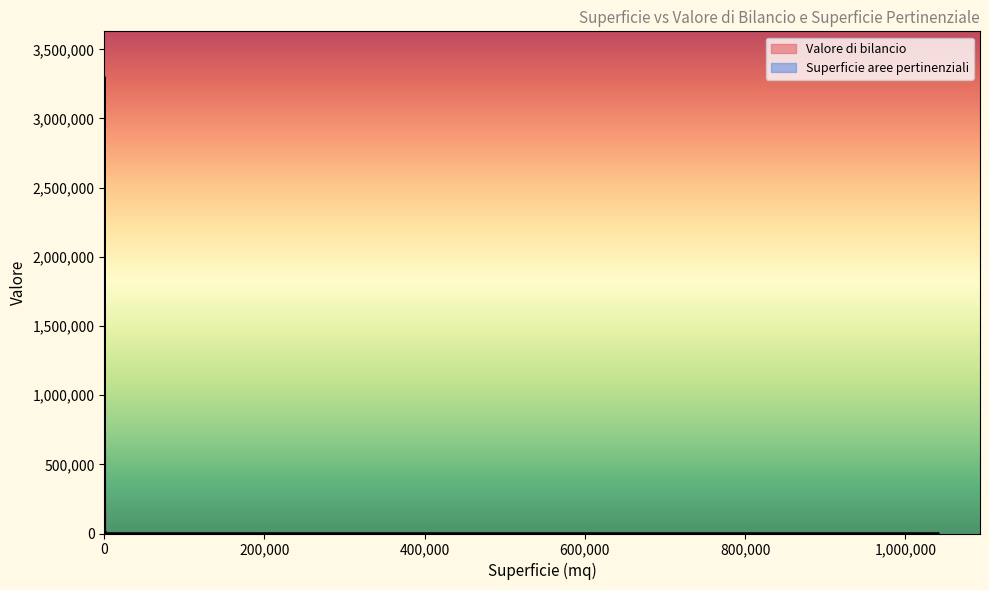

Which series has the widest spread of values?

Valore di bilancio